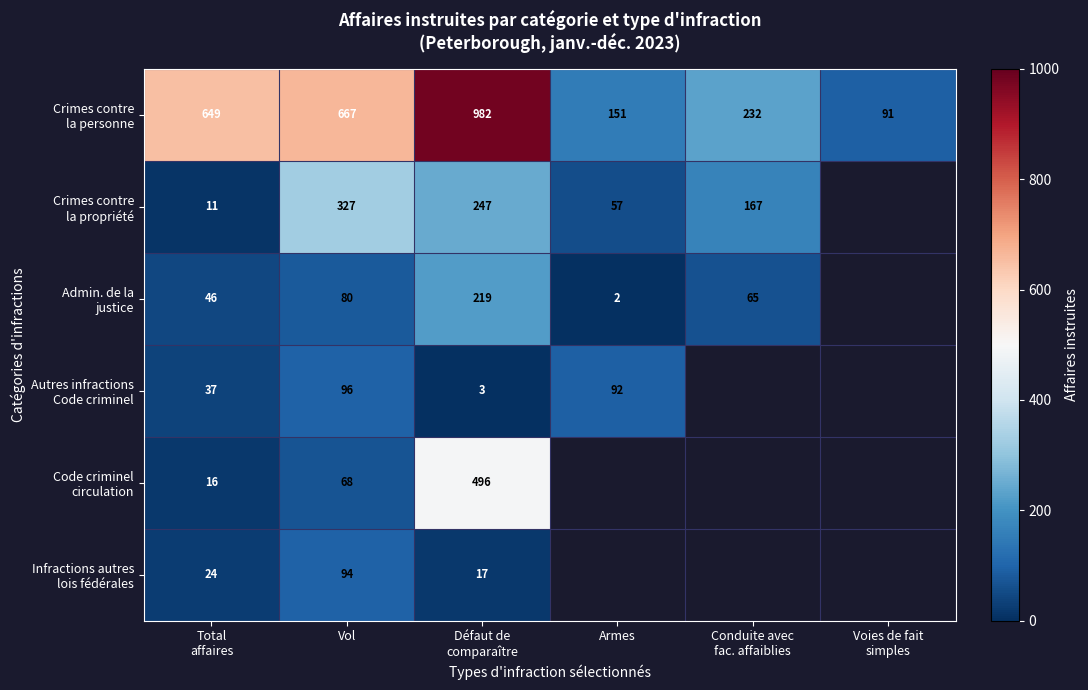

At how many categories does at least one series exceed 97?

5